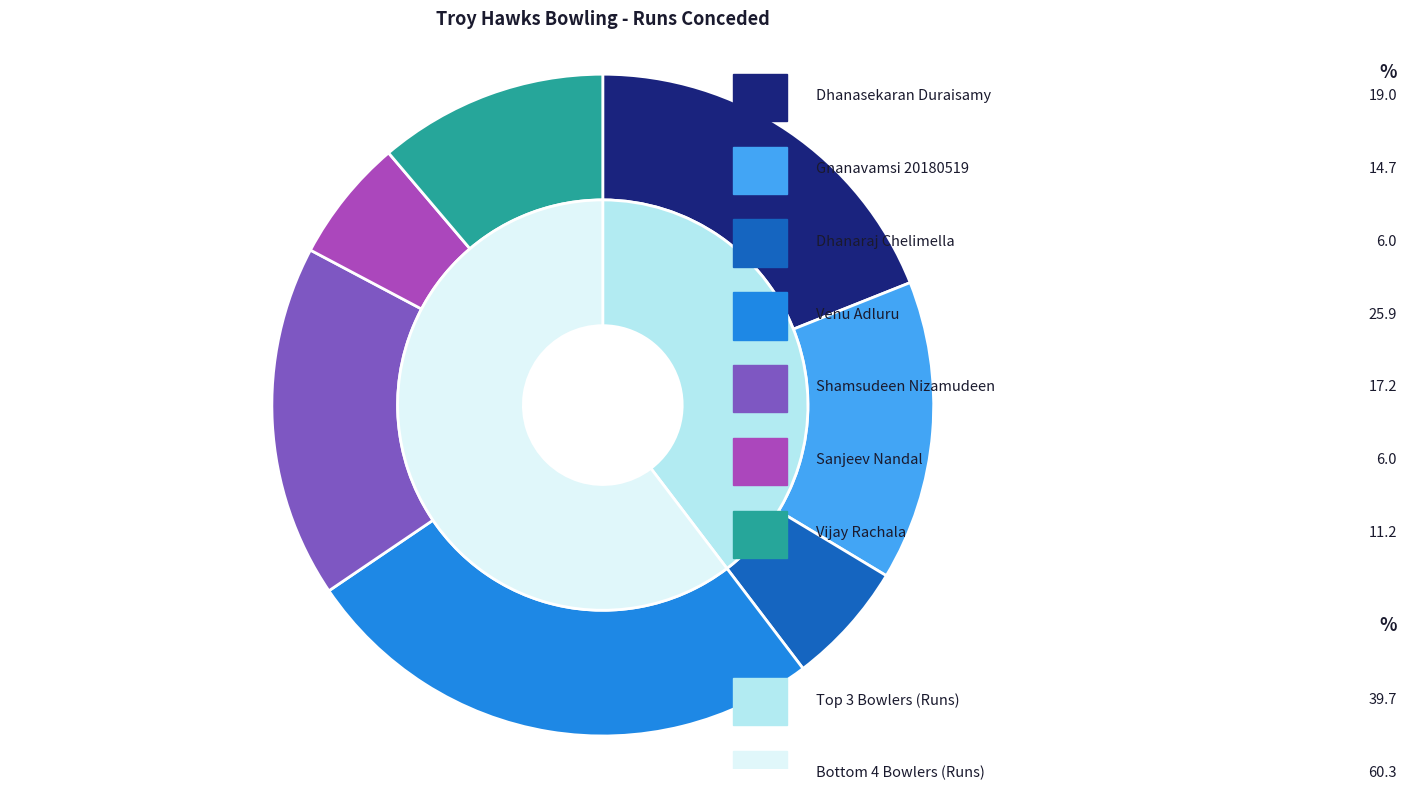

Which slice is the largest?

Venu Adluru